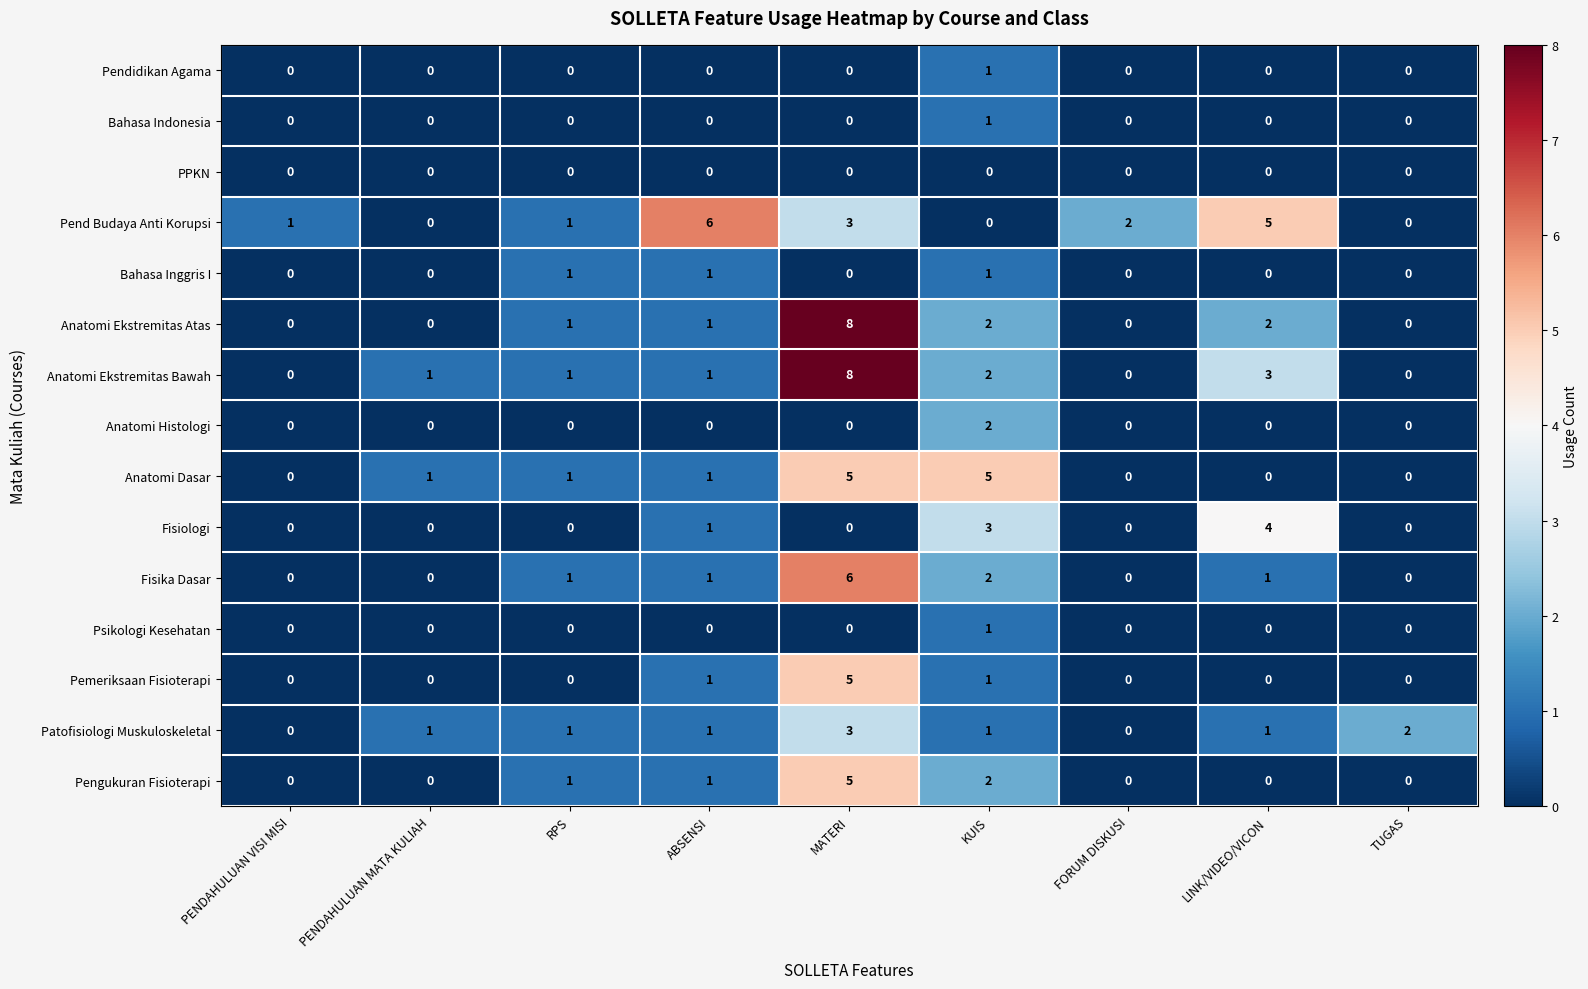

The value of Pend Budaya Anti Korupsi at TUGAS is 4. True or false?

False